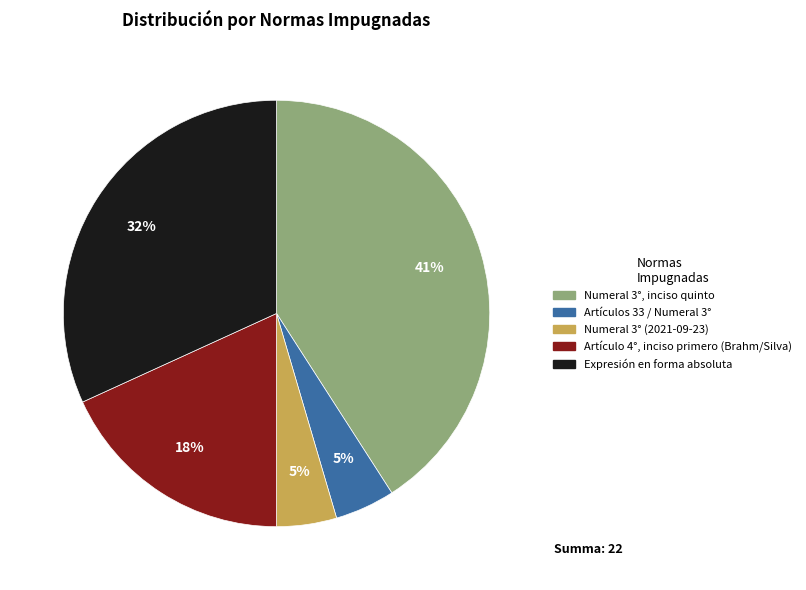

To the nearest percent, what percentage of the pie is Numeral 3° (2021-09-23)?

5%